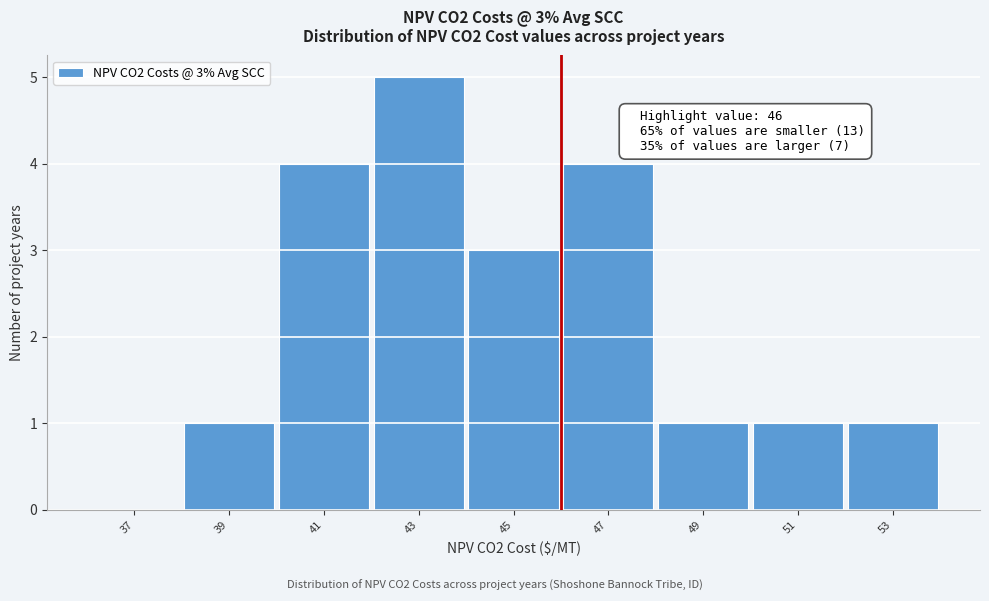

Which range on the x-axis has the tallest bar?

42 to 44